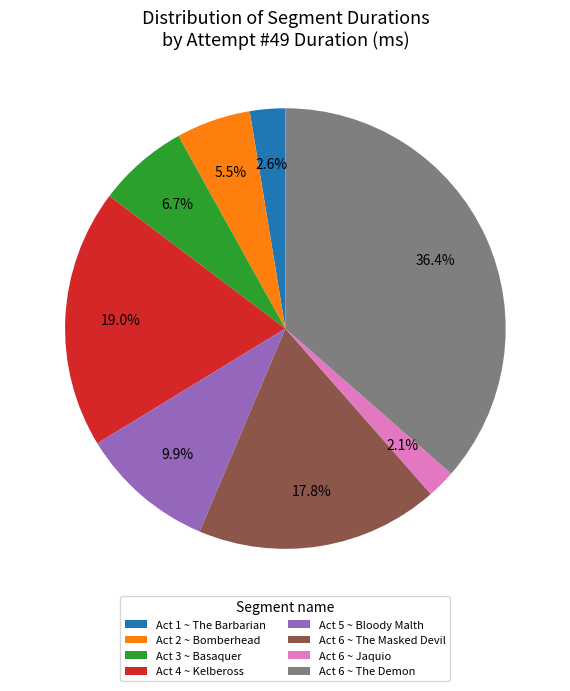

Which slice is the smallest?

Act 6 ~ Jaquio